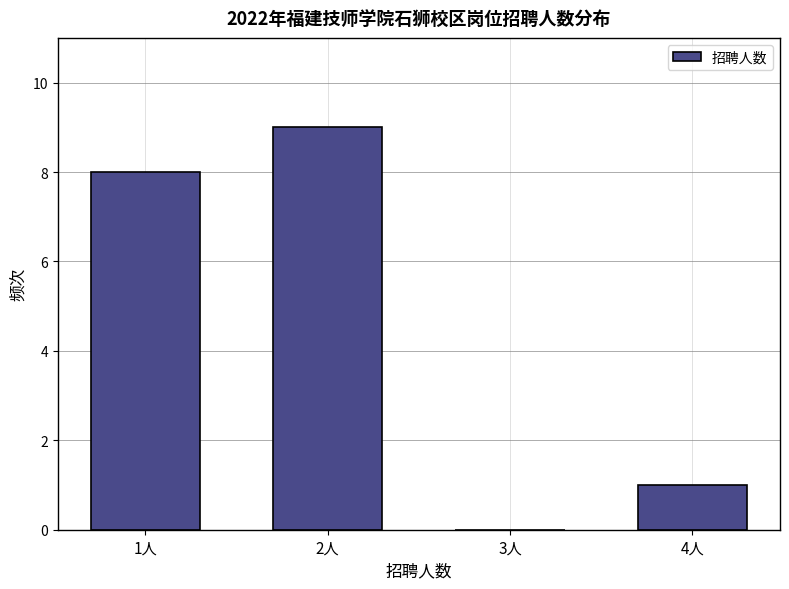

Reading right to left, extract all data points from this chart.

4人=1	3人=0	2人=9	1人=8